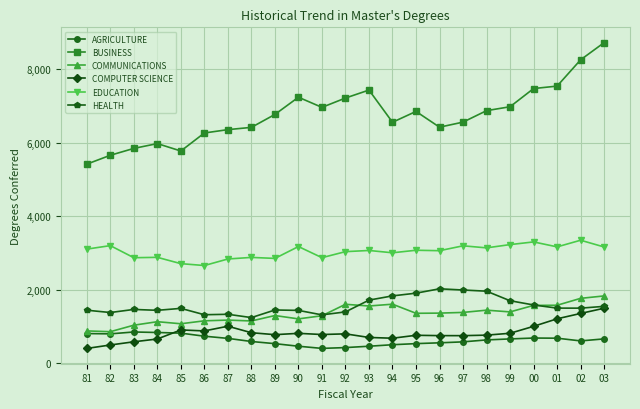

What is the total value across all series at 84?

12893